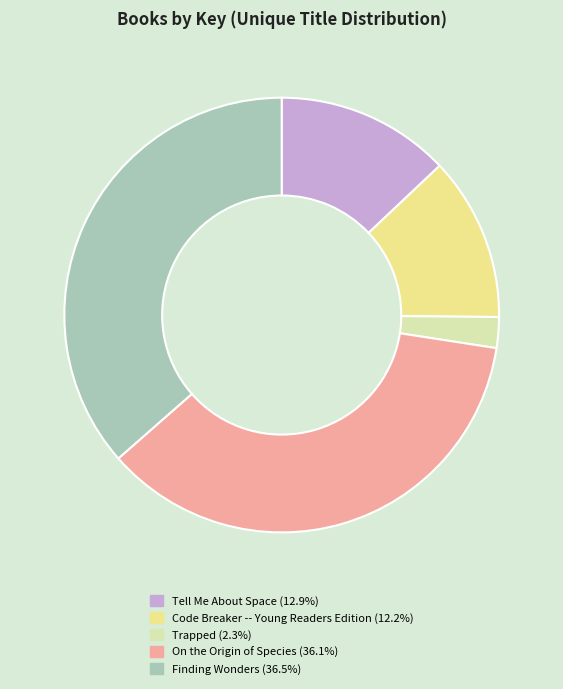

Is the sum of Finding Wonders and Trapped greater than half?

No